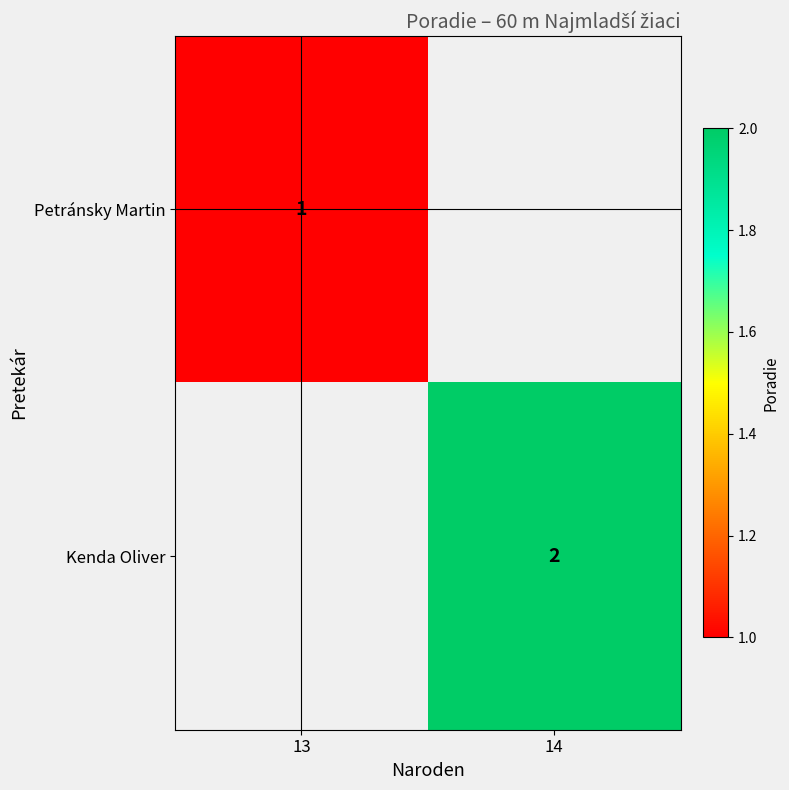

What is the smallest value displayed?

1.0